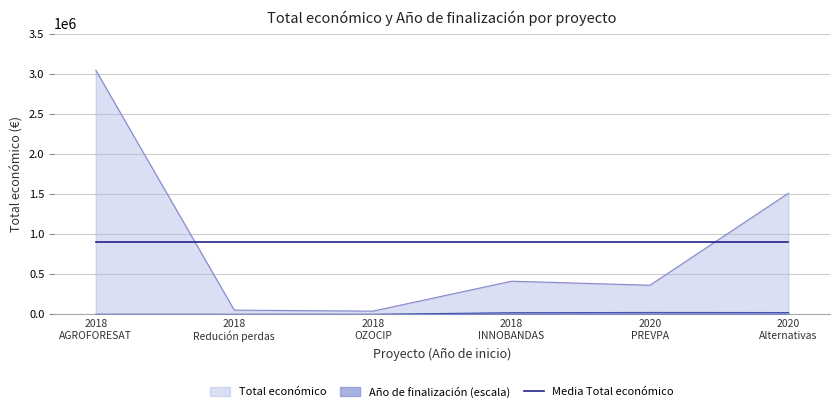

In Total económico, how many points are lower than both neighbors (excluding endpoints)?

2